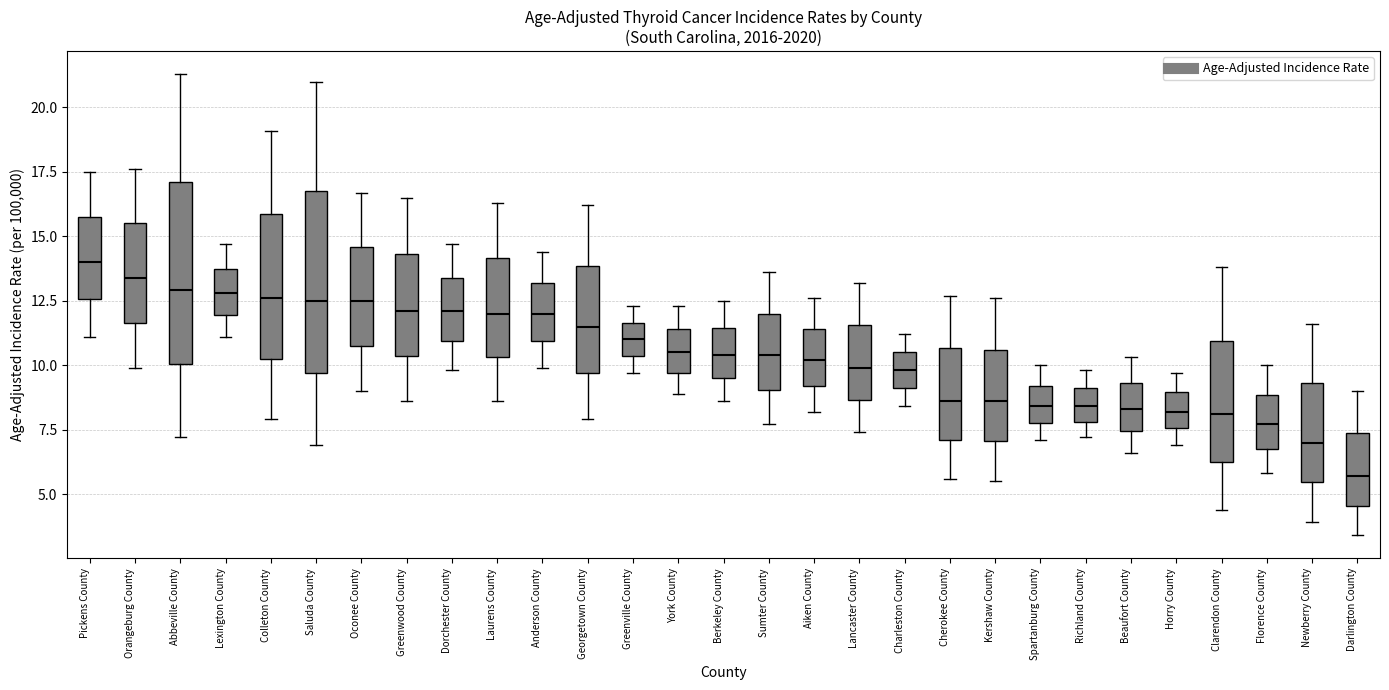

Reading left to right, read every box against the y-axis: the position of its median line, the range the box covers, and the ends of its whiskers. The values are not printed on the chart, so give them approximately, as read against the axis.

Pickens County: median 14.0, box 12.5 to 16.0, whiskers 11.0 to 17.5
Orangeburg County: median 13.5, box 11.5 to 15.5, whiskers 10.0 to 17.5
Abbeville County: median 13.0, box 10.0 to 17.0, whiskers 7.0 to 21.5
Lexington County: median 13.0, box 12.0 to 14.0, whiskers 11.0 to 14.5
Colleton County: median 12.5, box 10.5 to 16.0, whiskers 8.0 to 19.0
Saluda County: median 12.5, box 9.5 to 17.0, whiskers 7.0 to 21.0
Oconee County: median 12.5, box 11.0 to 14.5, whiskers 9.0 to 16.5
Greenwood County: median 12.0, box 10.5 to 14.5, whiskers 8.5 to 16.5
Dorchester County: median 12.0, box 11.0 to 13.5, whiskers 10.0 to 14.5
Laurens County: median 12.0, box 10.5 to 14.0, whiskers 8.5 to 16.5
Anderson County: median 12.0, box 11.0 to 13.0, whiskers 10.0 to 14.5
Georgetown County: median 11.5, box 9.5 to 14.0, whiskers 8.0 to 16.0
Greenville County: median 11.0, box 10.5 to 11.5, whiskers 9.5 to 12.5
York County: median 10.5, box 9.5 to 11.5, whiskers 9.0 to 12.5
Berkeley County: median 10.5, box 9.5 to 11.5, whiskers 8.5 to 12.5
Sumter County: median 10.5, box 9.0 to 12.0, whiskers 7.5 to 13.5
Aiken County: median 10.0, box 9.0 to 11.5, whiskers 8.0 to 12.5
Lancaster County: median 10.0, box 8.5 to 11.5, whiskers 7.5 to 13.0
Charleston County: median 10.0, box 9.0 to 10.5, whiskers 8.5 to 11.0
Cherokee County: median 8.5, box 7.0 to 10.5, whiskers 5.5 to 12.5
Kershaw County: median 8.5, box 7.0 to 10.5, whiskers 5.5 to 12.5
Spartanburg County: median 8.5, box 8.0 to 9.0, whiskers 7.0 to 10.0
Richland County: median 8.5, box 8.0 to 9.0, whiskers 7.0 to 10.0
Beaufort County: median 8.5, box 7.5 to 9.5, whiskers 6.5 to 10.5
Horry County: median 8.0, box 7.5 to 9.0, whiskers 7.0 to 9.5
Clarendon County: median 8.0, box 6.5 to 11.0, whiskers 4.5 to 14.0
Florence County: median 7.5, box 7.0 to 9.0, whiskers 6.0 to 10.0
Newberry County: median 7.0, box 5.5 to 9.5, whiskers 4.0 to 11.5
Darlington County: median 5.5, box 4.5 to 7.5, whiskers 3.5 to 9.0